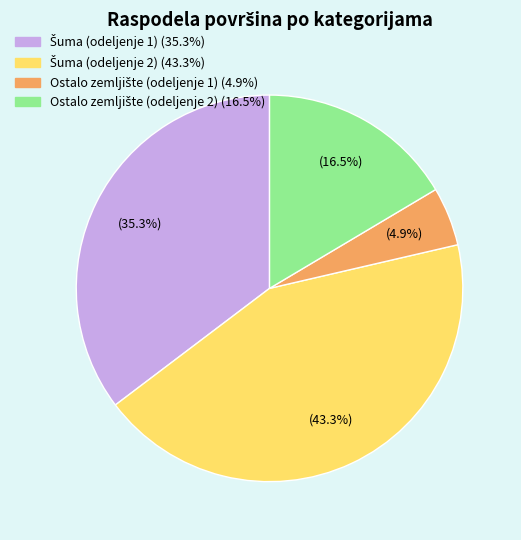

Is there a majority slice in this chart?

No